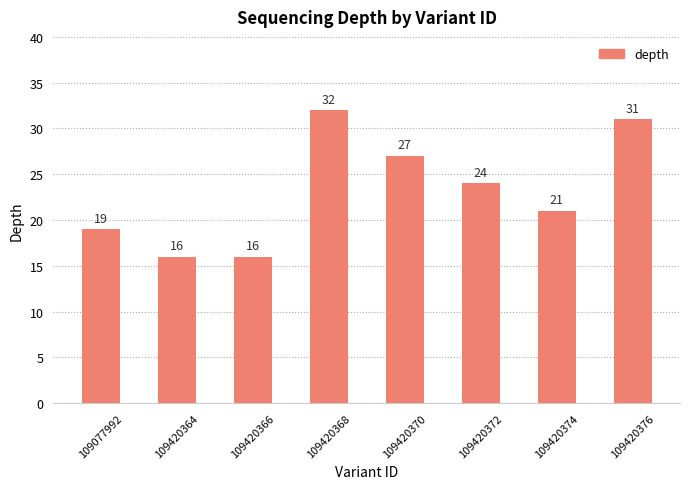

What is the sum of the values at 109420368 and 109420374?

53